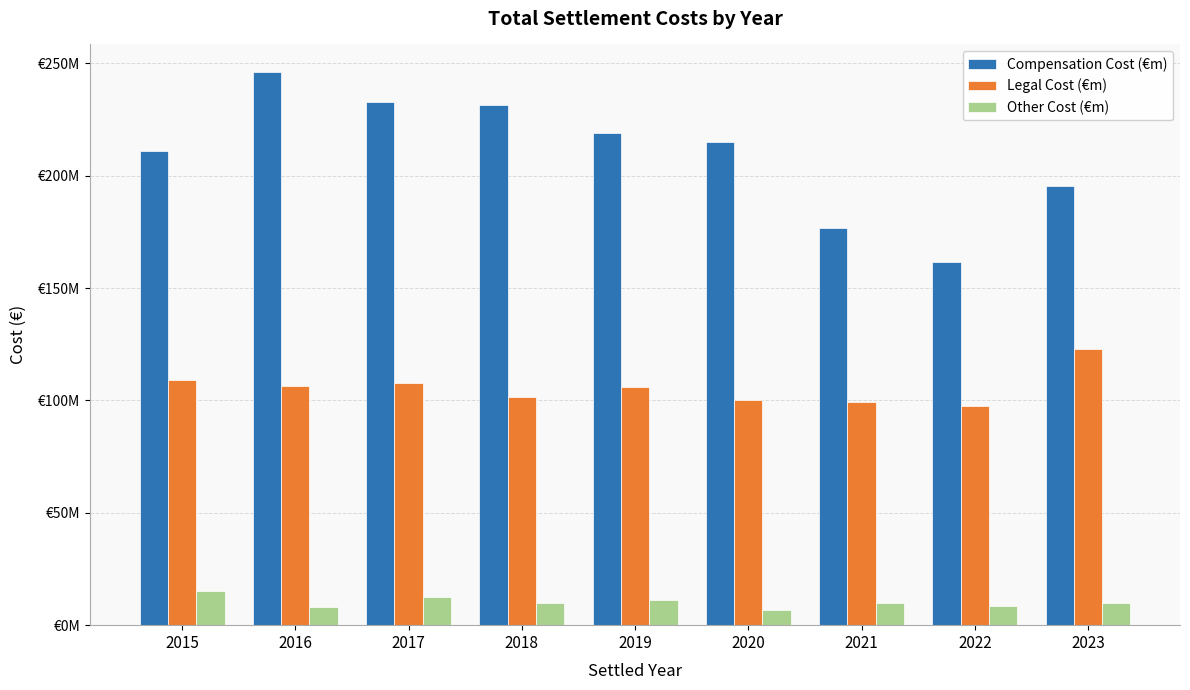

The Other Cost (€m) series shows 12274380.2 at 2022. True or false?

False